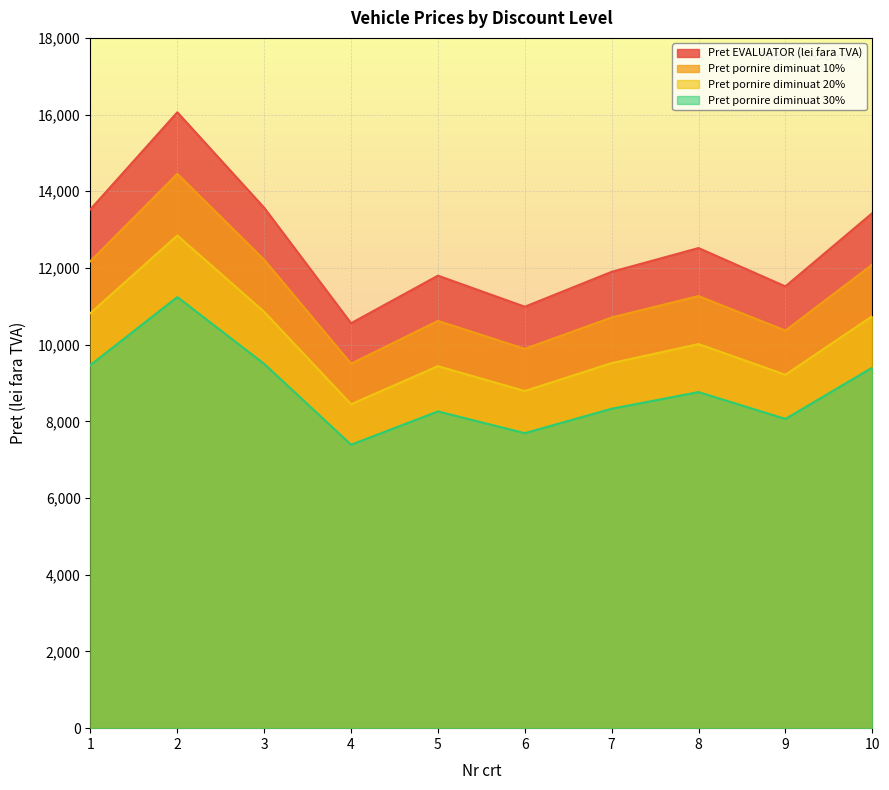

Where is the first local maximum for Pret pornire diminuat 10%?

2